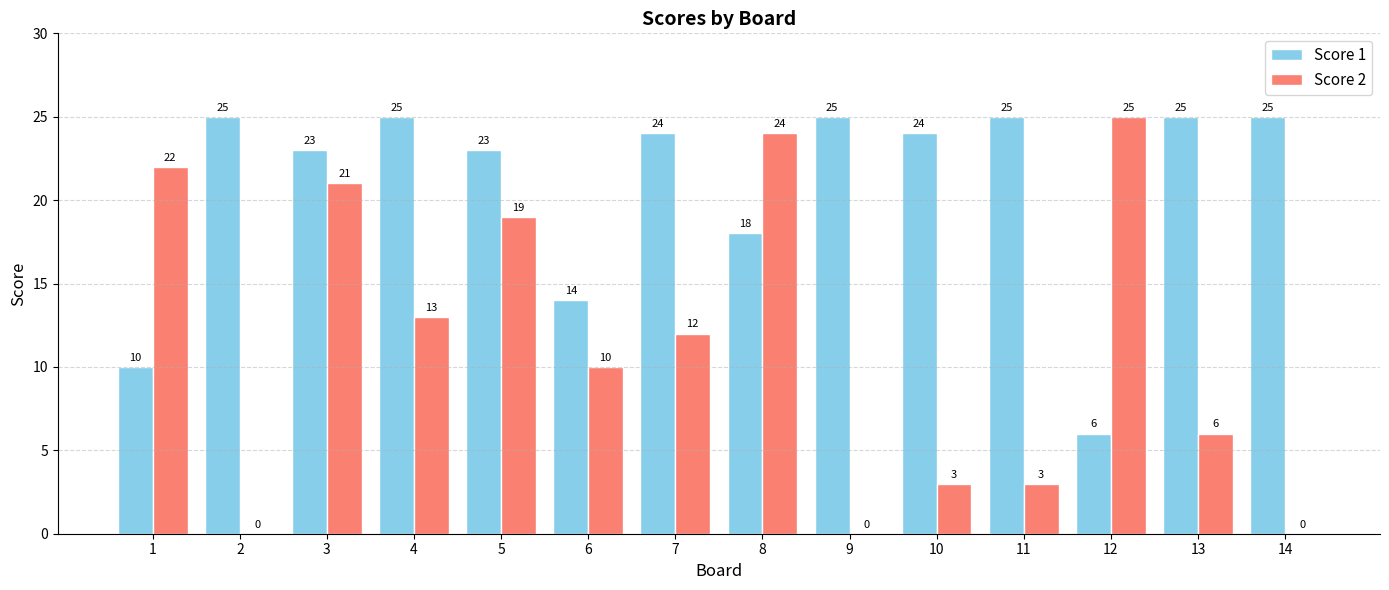

What is the sum of all Score 1 values?

292